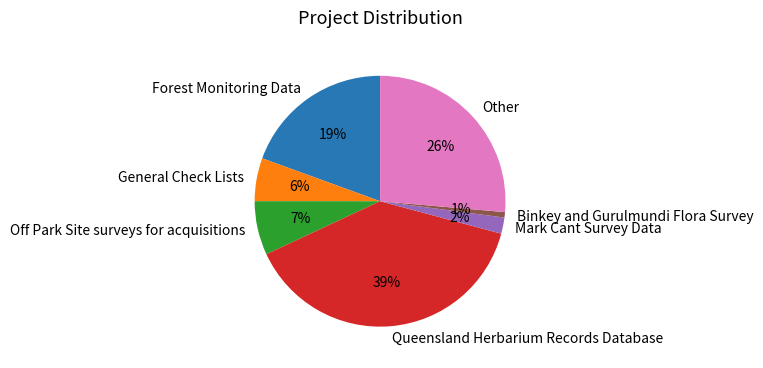

Which slice is the largest?

Queensland Herbarium Records Database